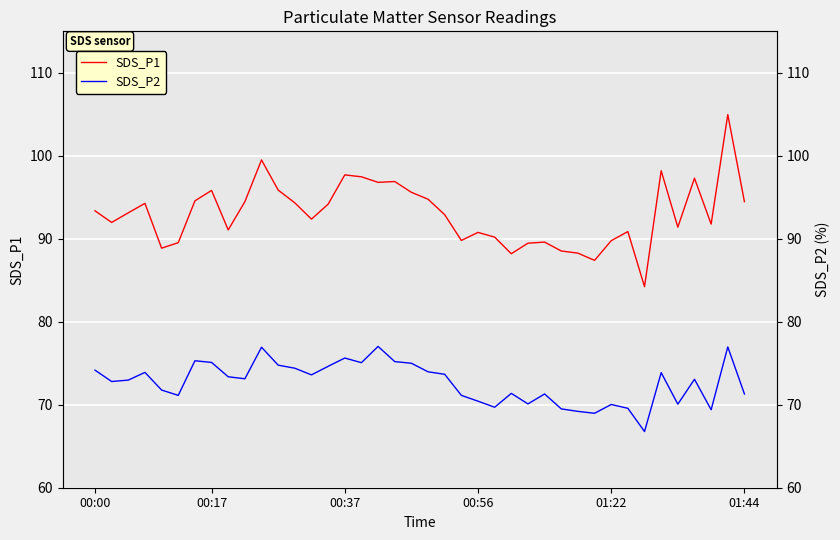

True or false: SDS_P1 has a value of 91.4 at 35.

True